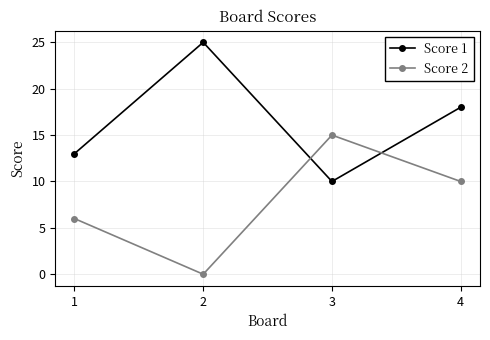

What is the maximum value for Score 2?

15